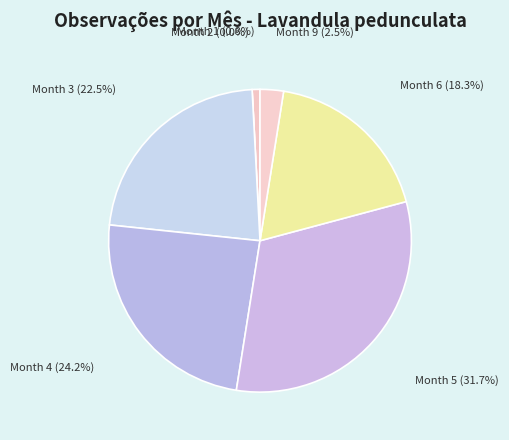

Does Month 1 account for over 50% of the chart?

No